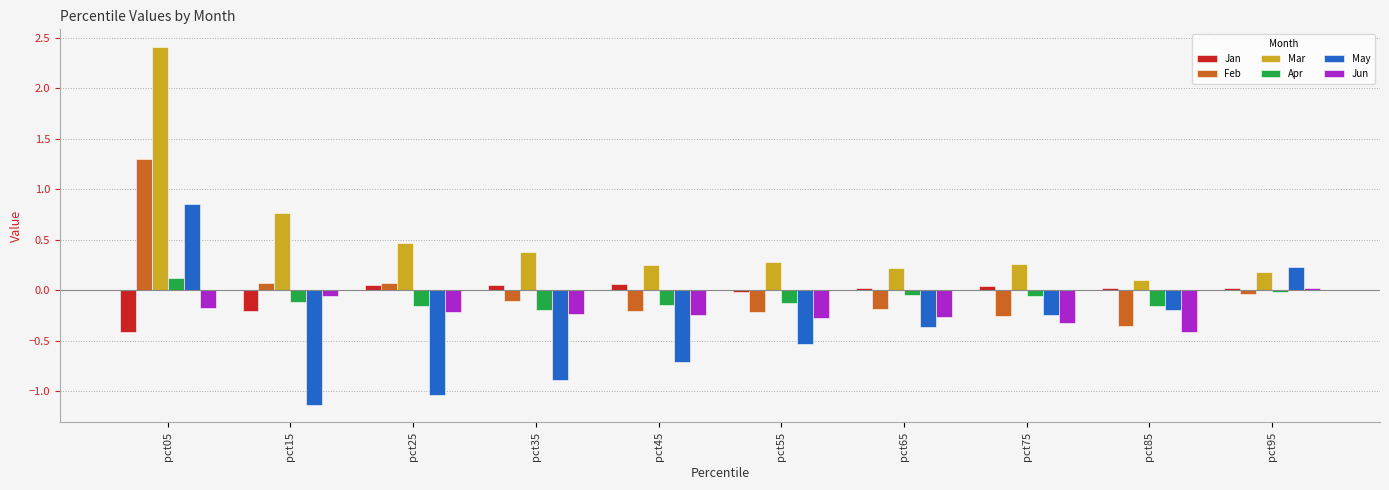

What is the sum of all Apr values?

-0.9